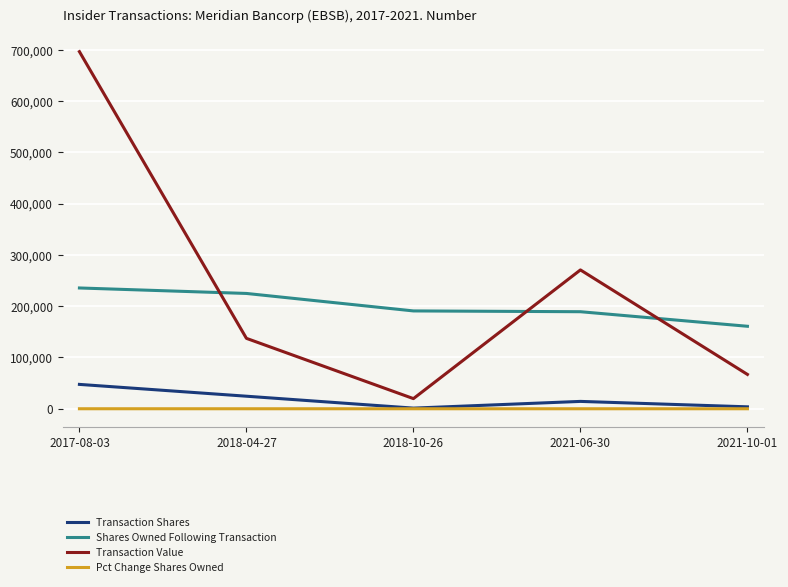

What is the maximum value shown in the chart?

696606